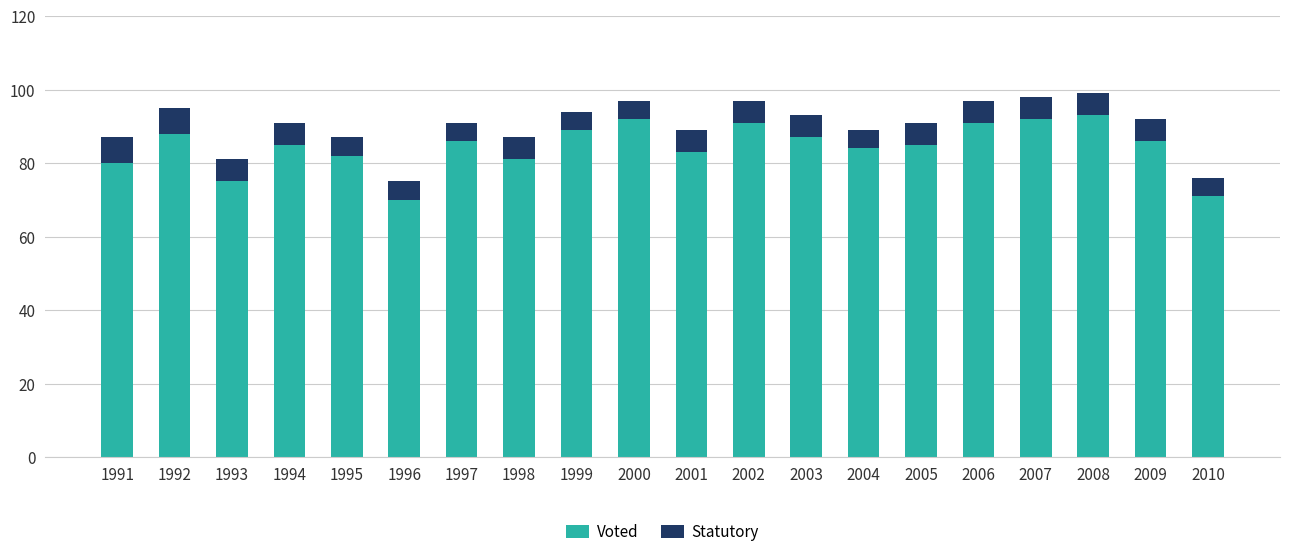

What is the total value across all series at 2006?

97